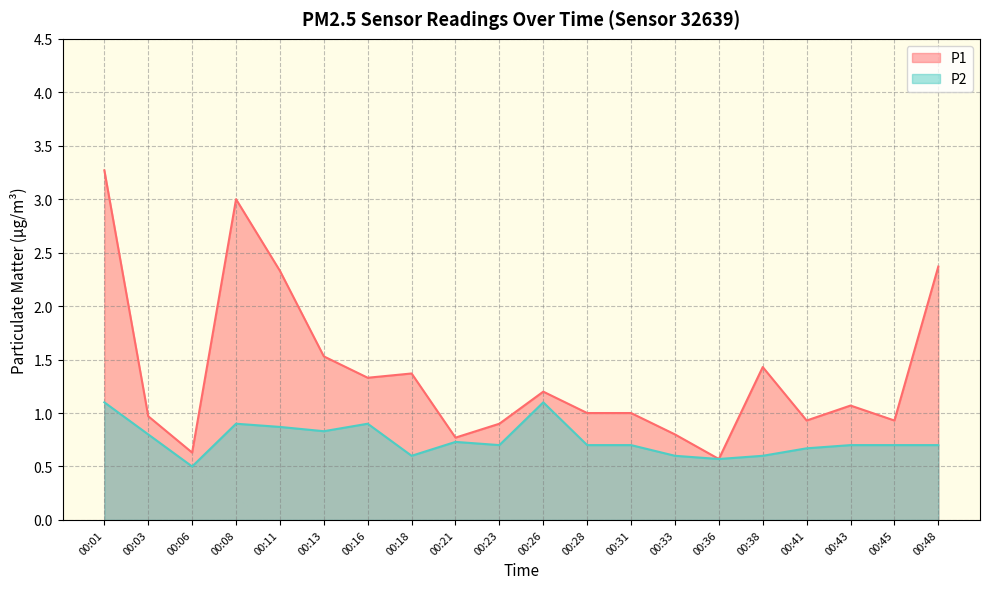

What is the sum of all P1 values?

27.4